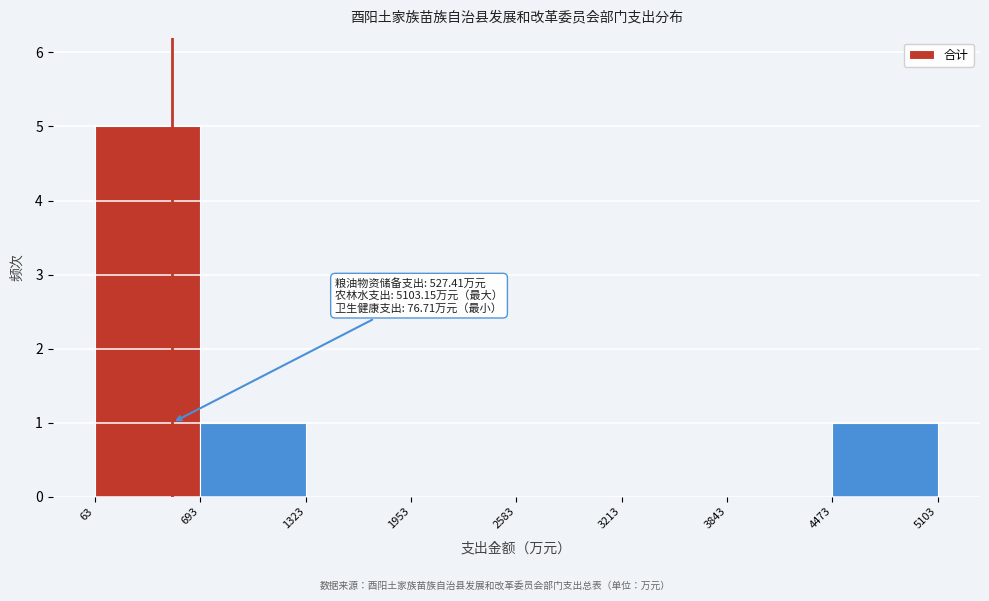

Over which range of the x-axis is the bar tallest?

63 to 693